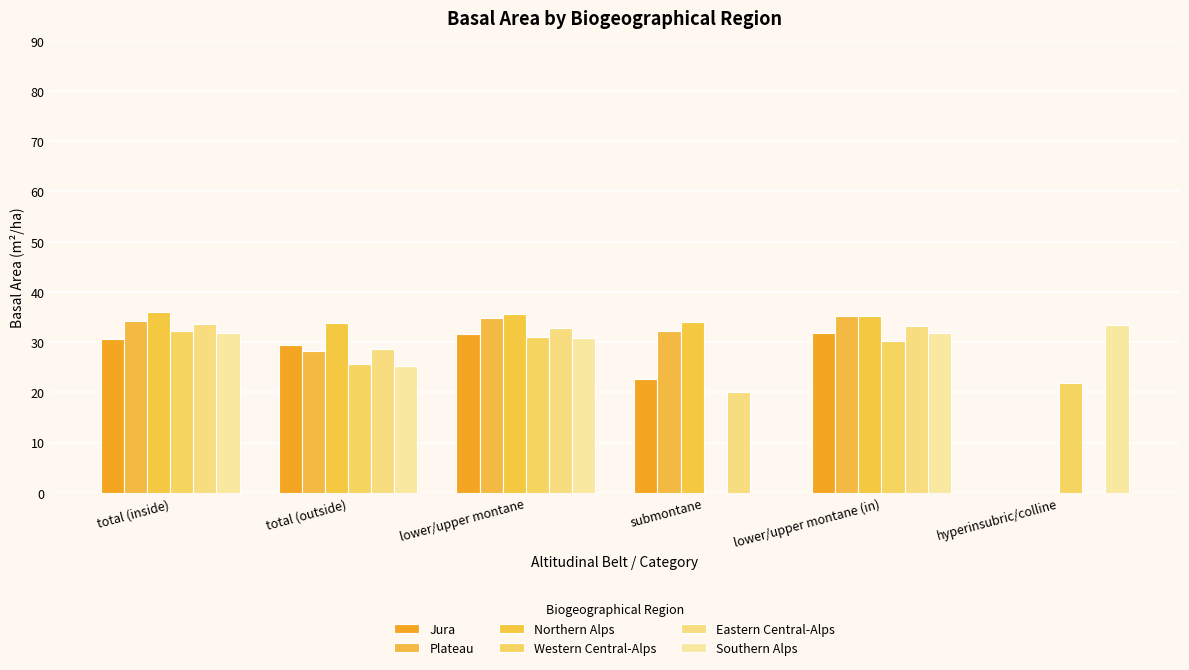

Does the chart contain stacked bars?

No